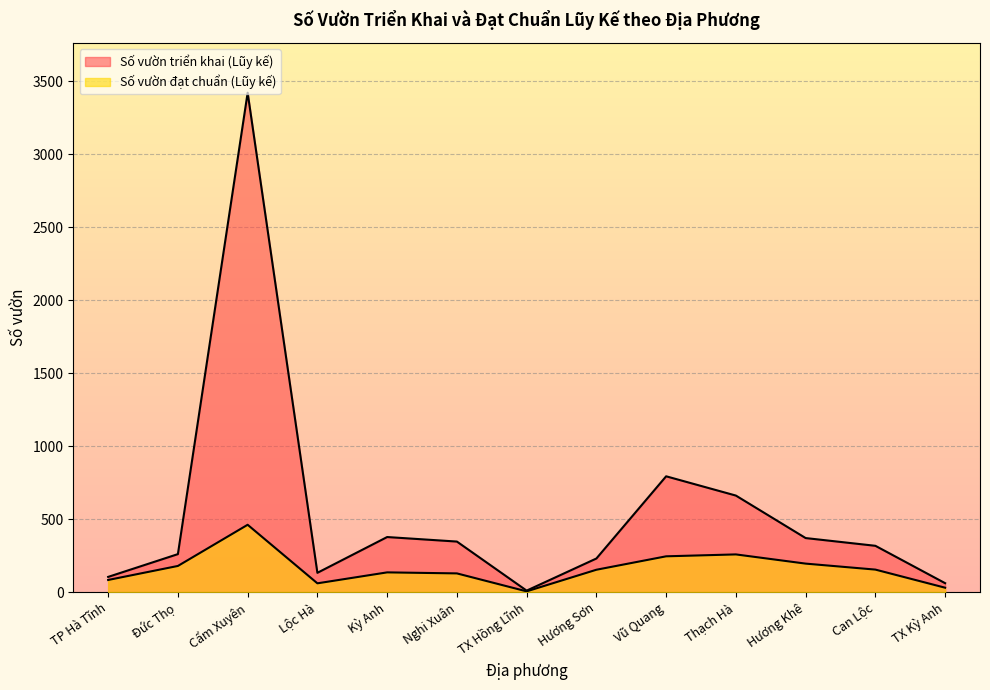

Rank the series by their average value, from lowest to highest.

Số vườn đạt chuẩn (Lũy kế), Số vườn triển khai (Lũy kế)